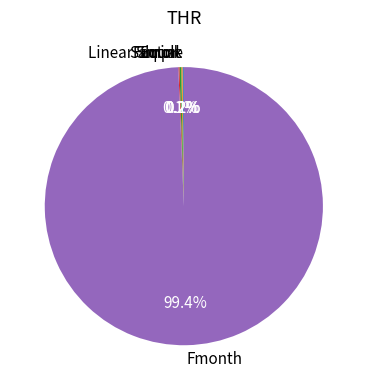

What is the largest slice in the pie chart?

Fmonth